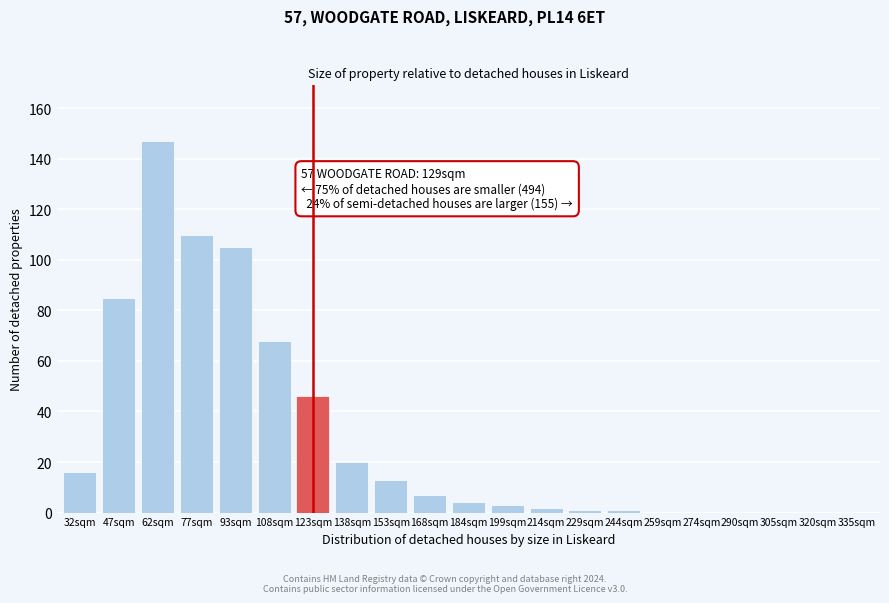

Reading right to left, transcribe all the data shown in this chart.

335sqm=0	320sqm=0	305sqm=0	290sqm=0	274sqm=0	259sqm=0	244sqm=1	229sqm=1	214sqm=2	199sqm=3	184sqm=4	168sqm=7	153sqm=13	138sqm=20	123sqm=46	108sqm=68	93sqm=105	77sqm=110	62sqm=147	47sqm=85	32sqm=16